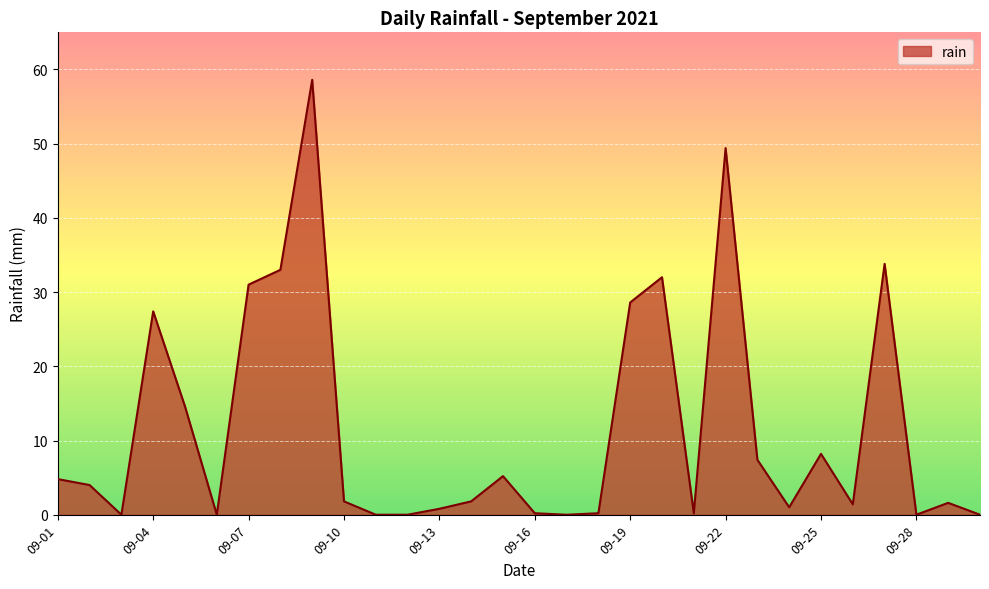

What is the difference between the maximum and minimum values?

58.6